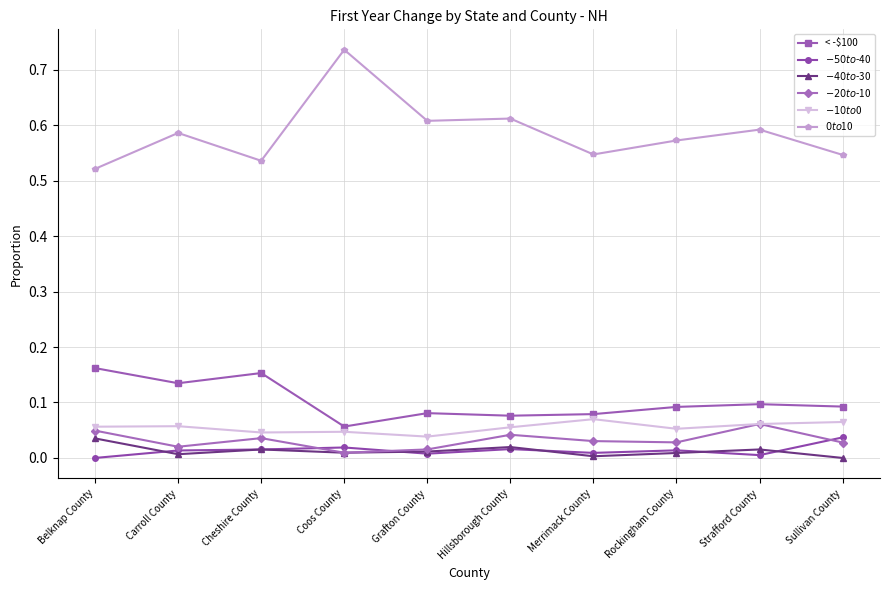

What is the label of the 10th point from the left?

Sullivan County